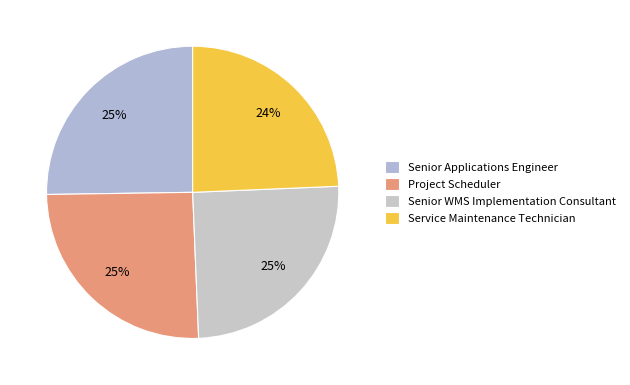

Combined, what portion of the pie is Service Maintenance Technician and Senior Applications Engineer?

49.6%